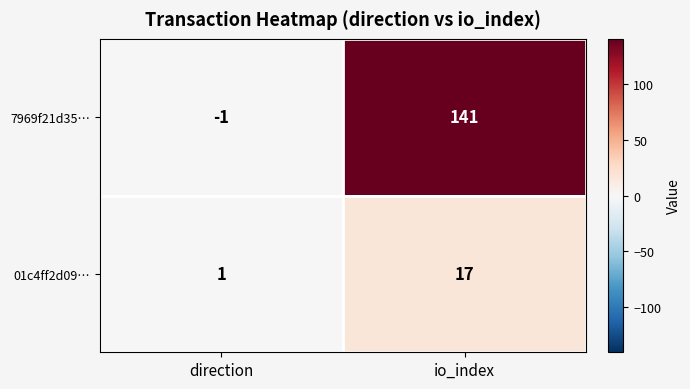

Rank the series at direction from highest to lowest value.

01c4ff2d09…, 7969f21d35…